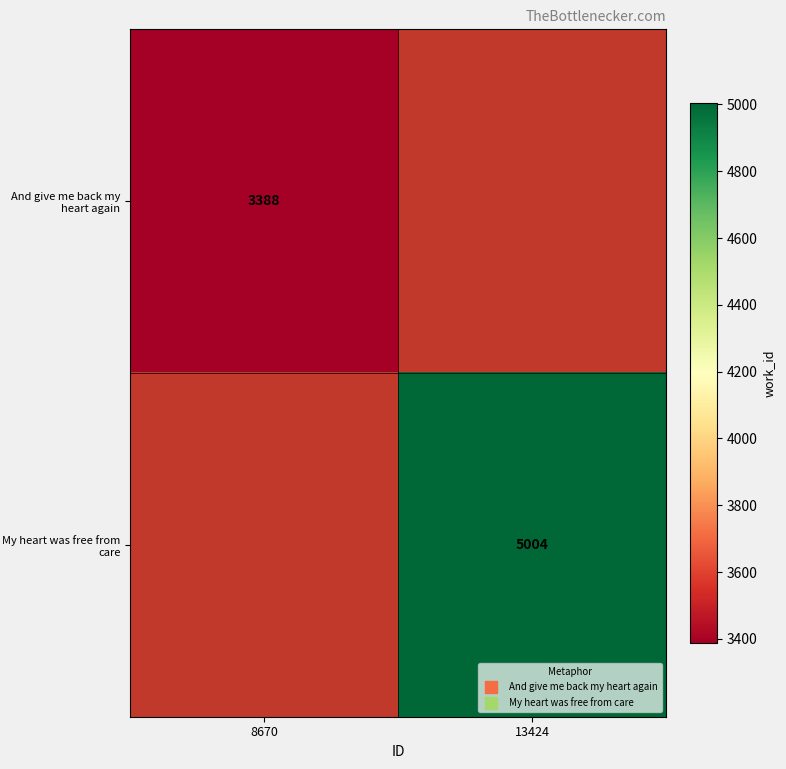

What is the smallest value displayed?

3388.0